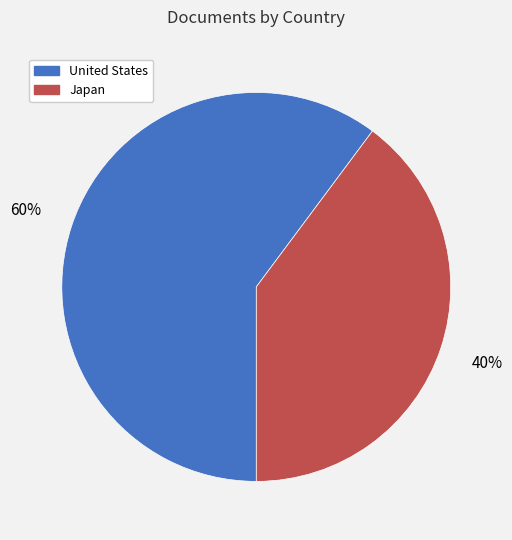

To the nearest percent, what is the average slice percentage?

50%